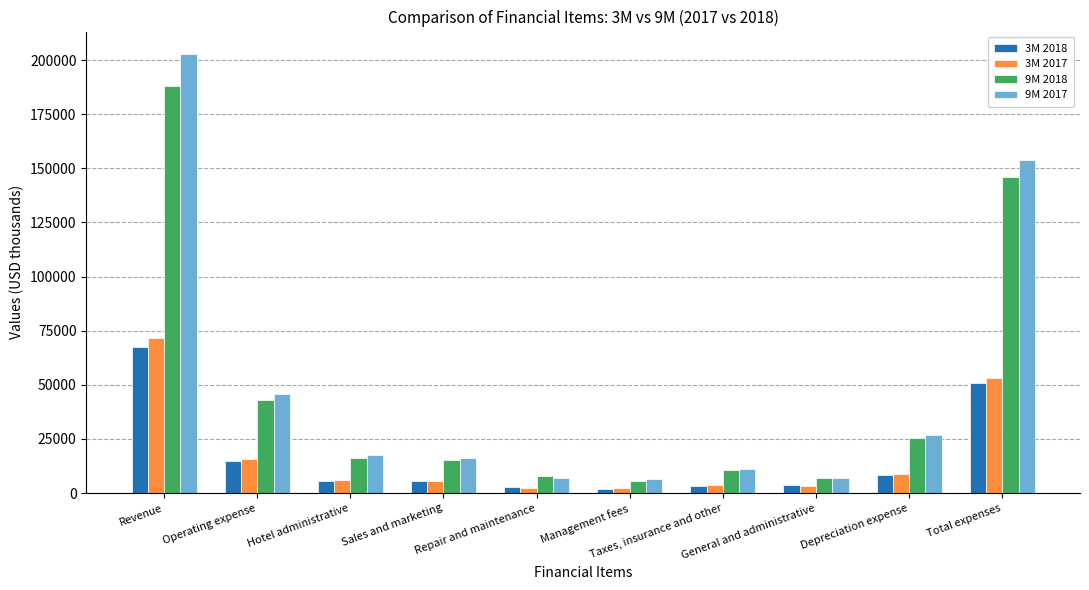

The value of 9M 2018 at General and administrative is 7131. True or false?

True